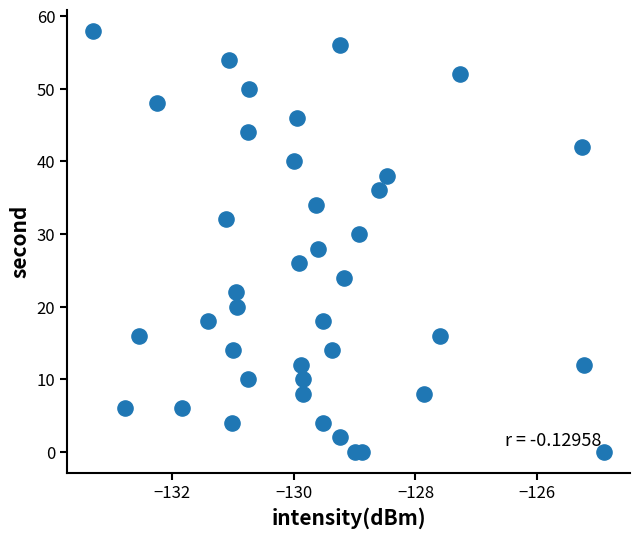

What is the range of Y values (max minus min)?

58